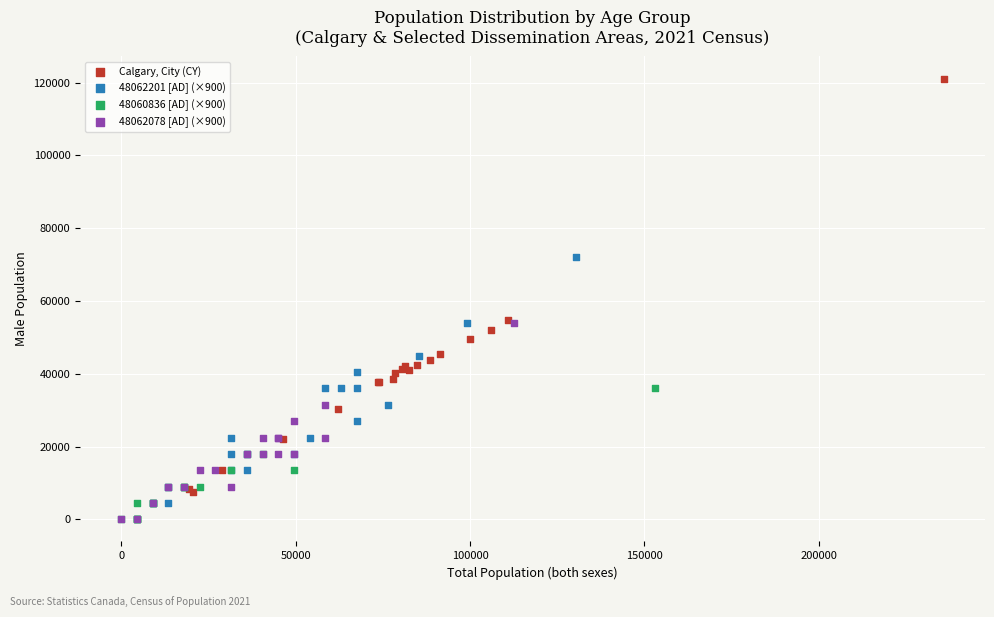

What are all the series names shown in the legend?

Calgary, City (CY), 48062201 [AD] (×900), 48060836 [AD] (×900), 48062078 [AD] (×900)